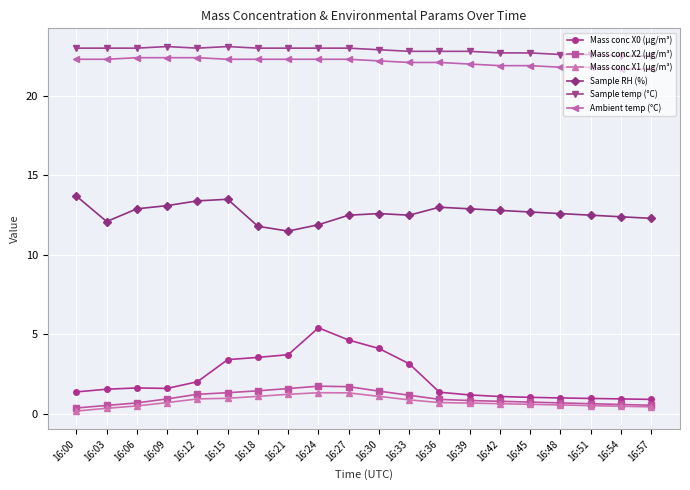

What is the sum of all Sample RH (%) values?

252.7